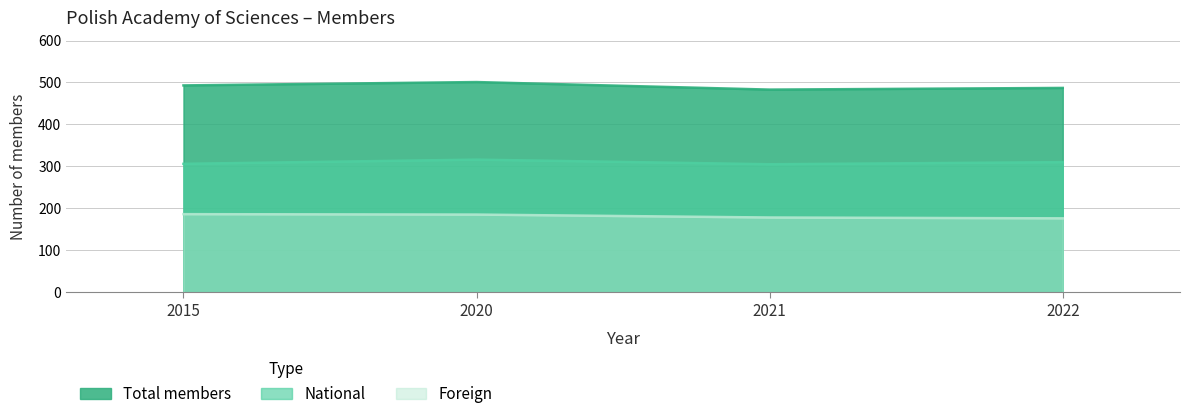

Which series changed the most between 2020 and 2021?

Total members